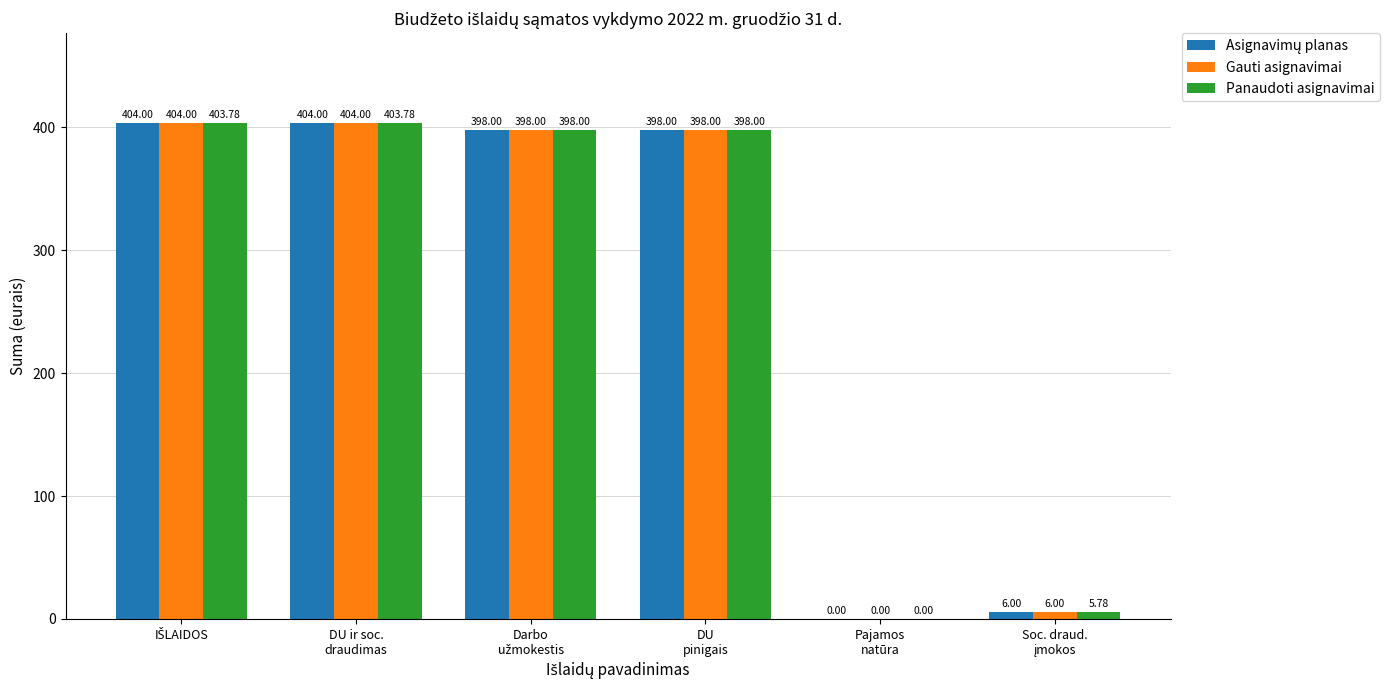

Does the chart contain stacked bars?

No